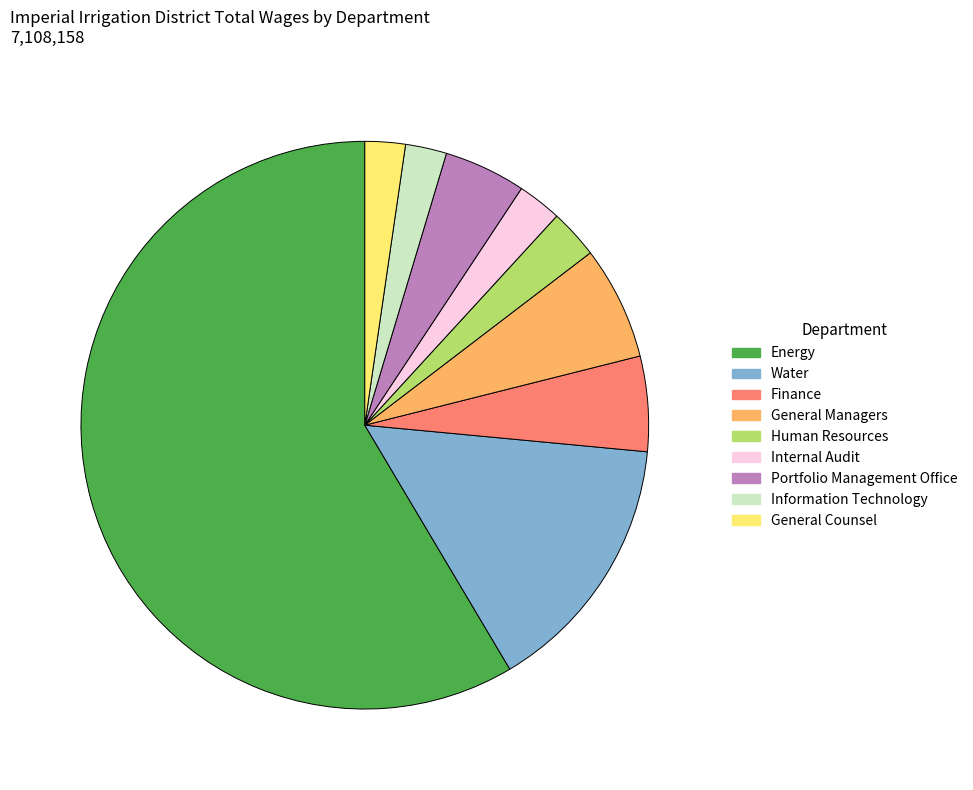

What is the majority slice?

Energy